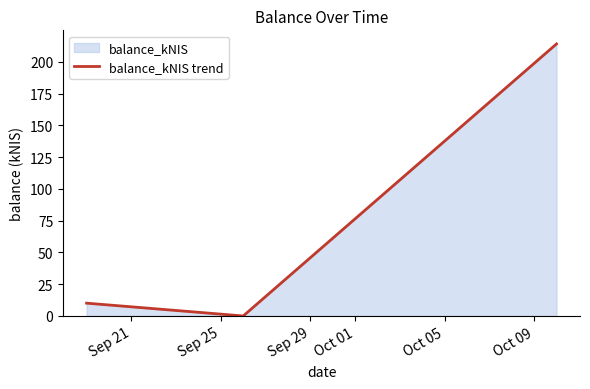

What is the maximum value shown in the chart?

214.0